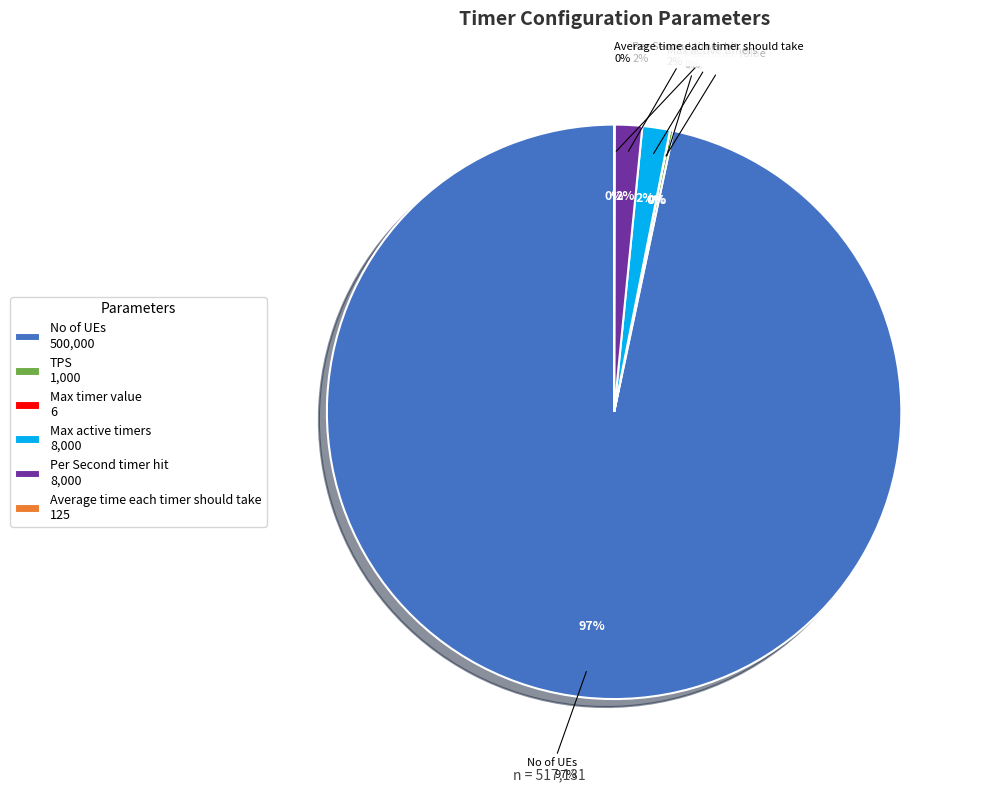

To the nearest percent, what is the difference between the Max active timers and No of UEs slice percentages?

95%